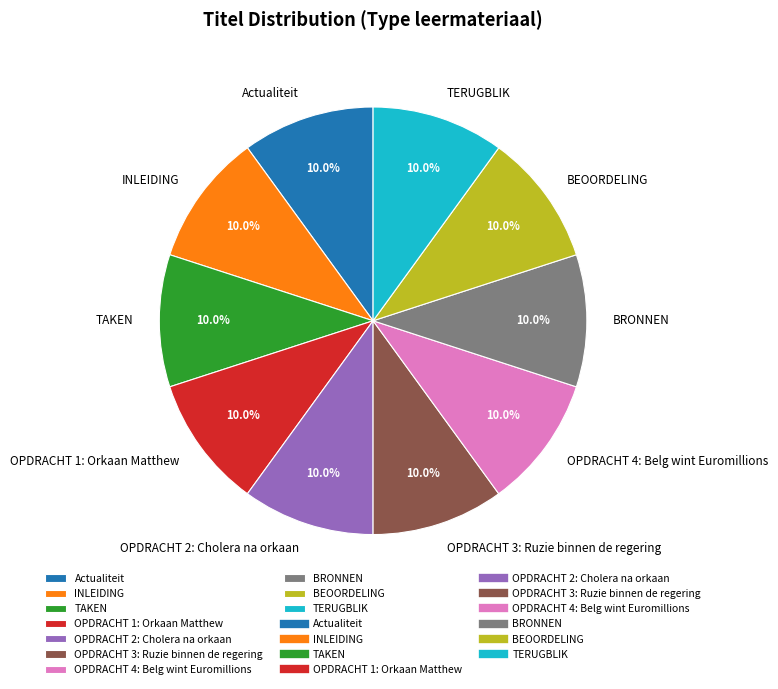

What is the ratio of the value at OPDRACHT 3: Ruzie binnen de regering to the value at OPDRACHT 2: Cholera na orkaan?

1.0